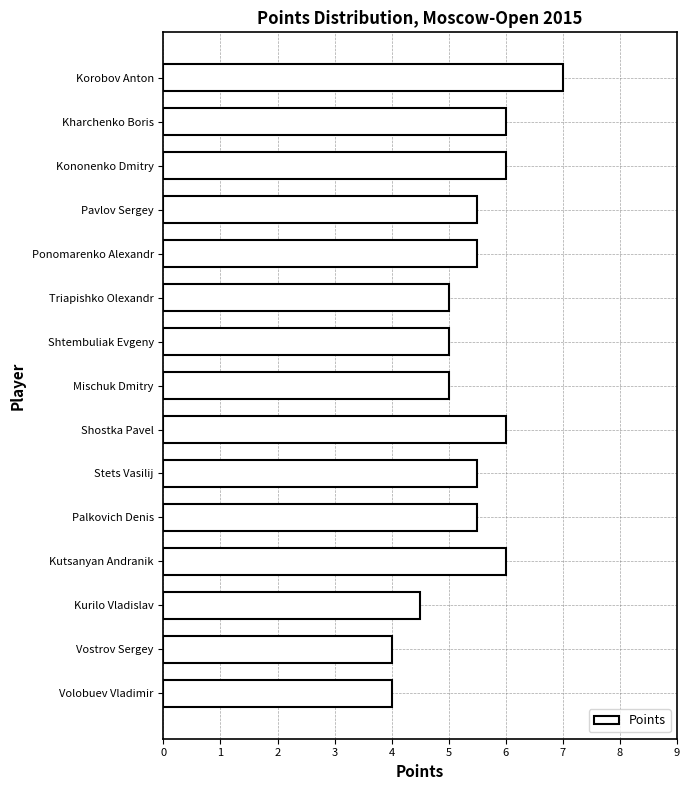

Reading bottom to top, what are all the values shown in this chart?

Volobuev Vladimir=4.0	Vostrov Sergey=4.0	Kurilo Vladislav=4.5	Kutsanyan Andranik=6.0	Palkovich Denis=5.5	Stets Vasilij=5.5	Shostka Pavel=6.0	Mischuk Dmitry=5.0	Shtembuliak Evgeny=5.0	Triapishko Olexandr=5.0	Ponomarenko Alexandr=5.5	Pavlov Sergey=5.5	Kononenko Dmitry=6.0	Kharchenko Boris=6.0	Korobov Anton=7.0